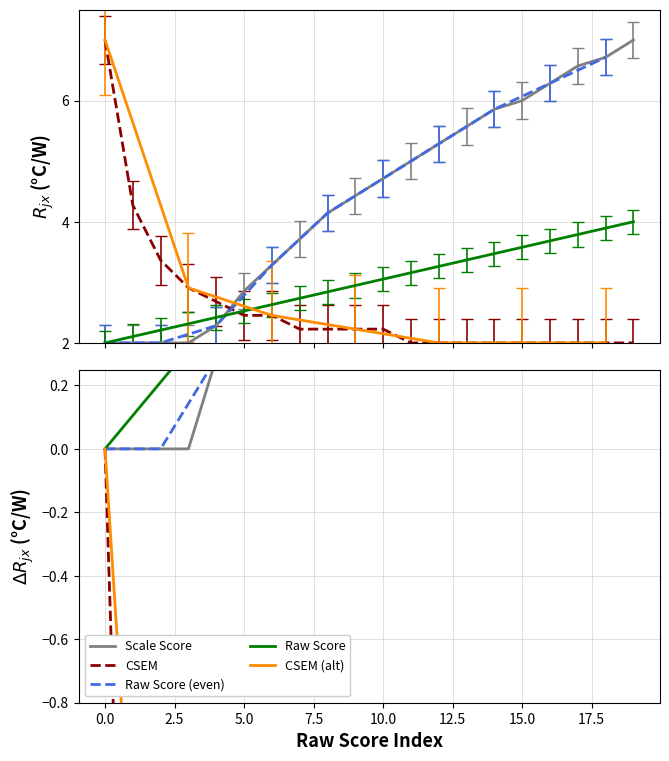

Does the chart display data point markers on the line(s)?

No